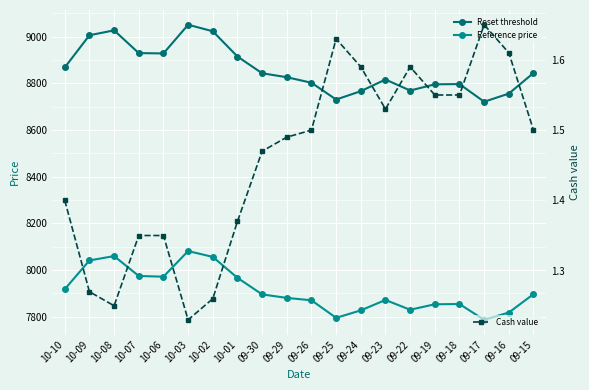

True or false: Reference price and Cash value cross at least once.

False